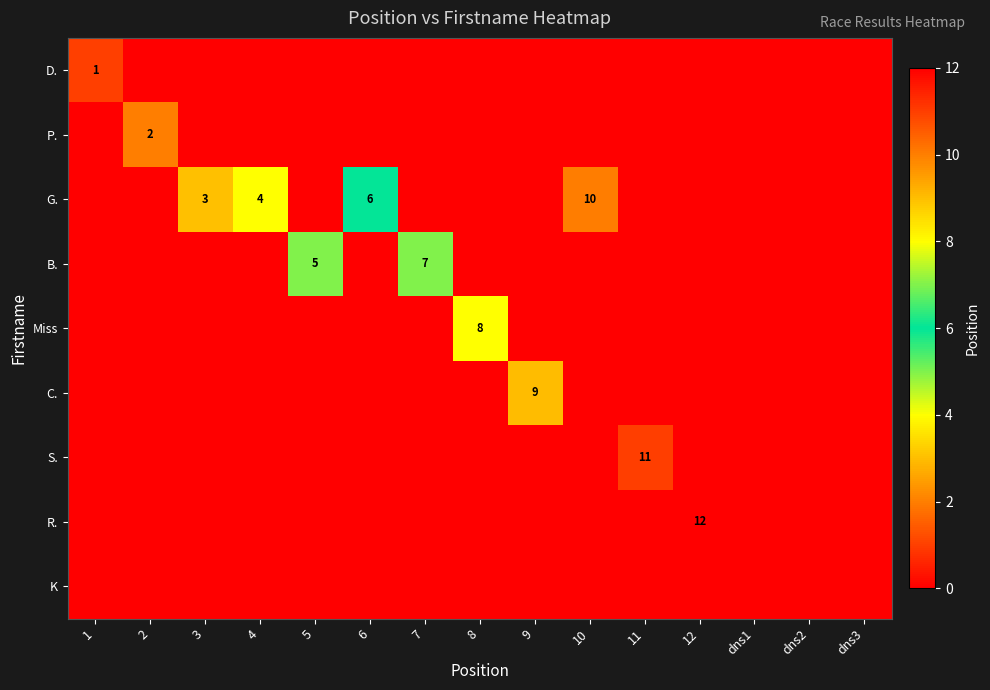

At which category does the chart reach its peak across all series?

12